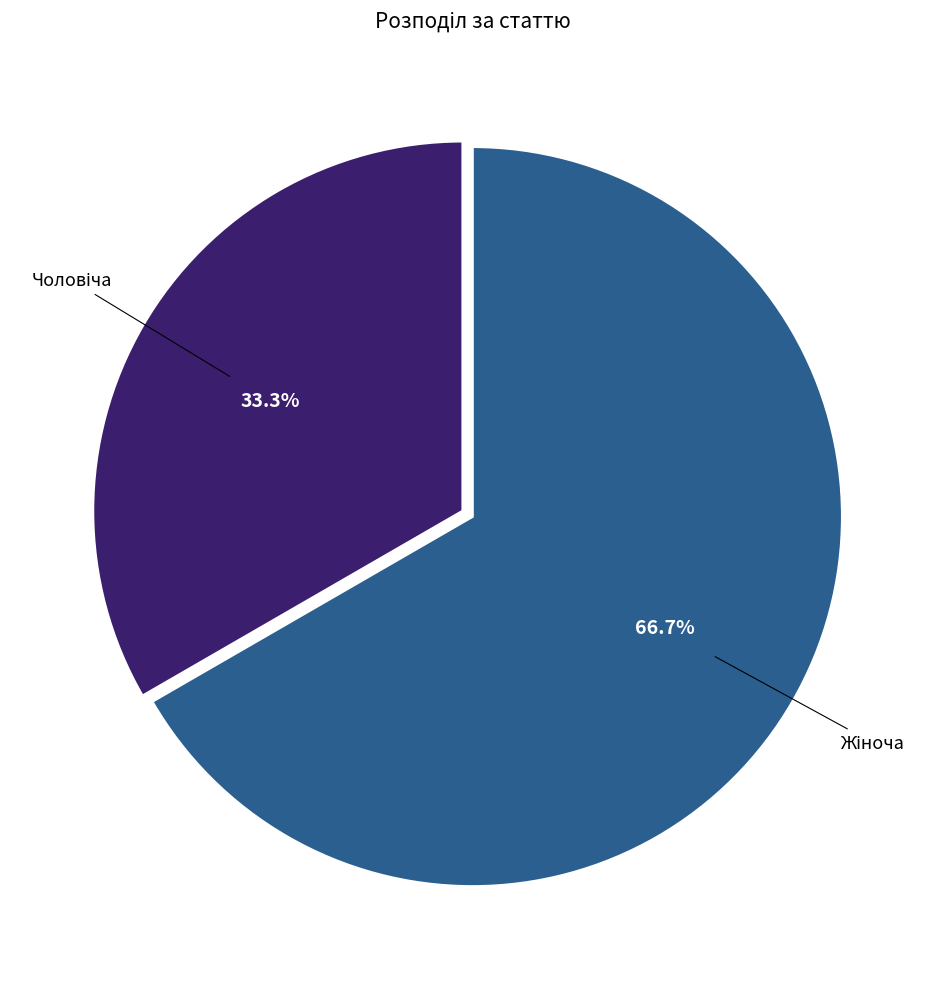

Is there a majority slice in this chart?

Yes